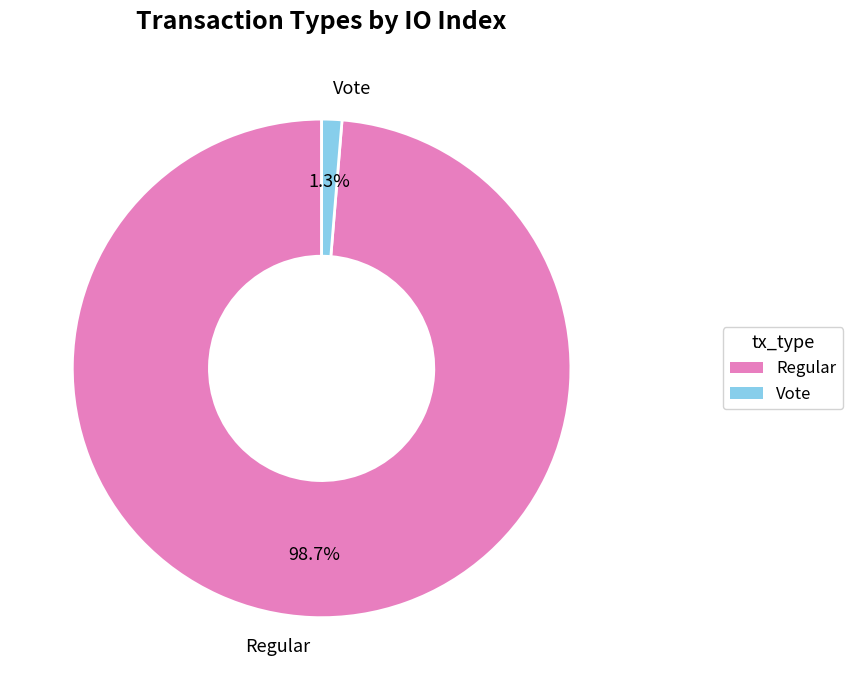

To the nearest percent, what percentage of the pie is Vote?

1%